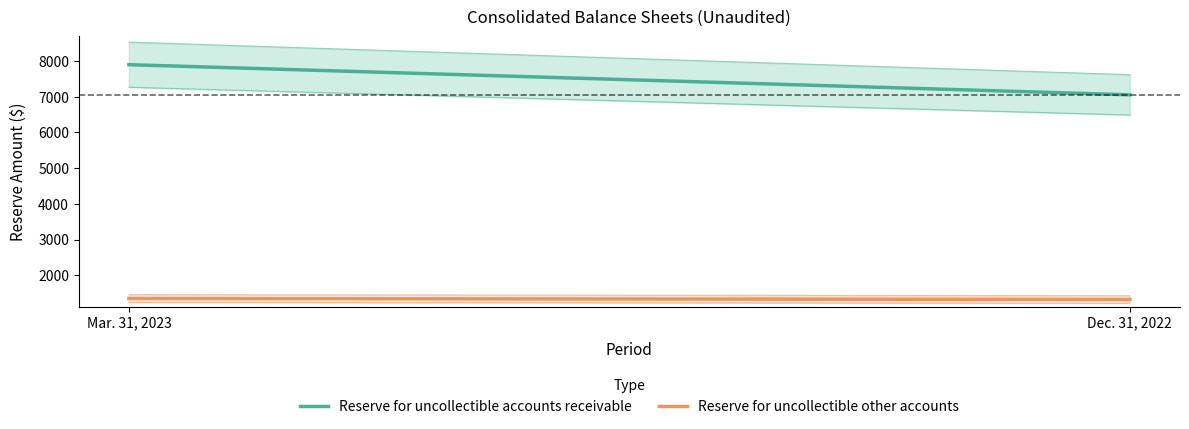

How many data points in Reserve for uncollectible other accounts are less than 1351?

1